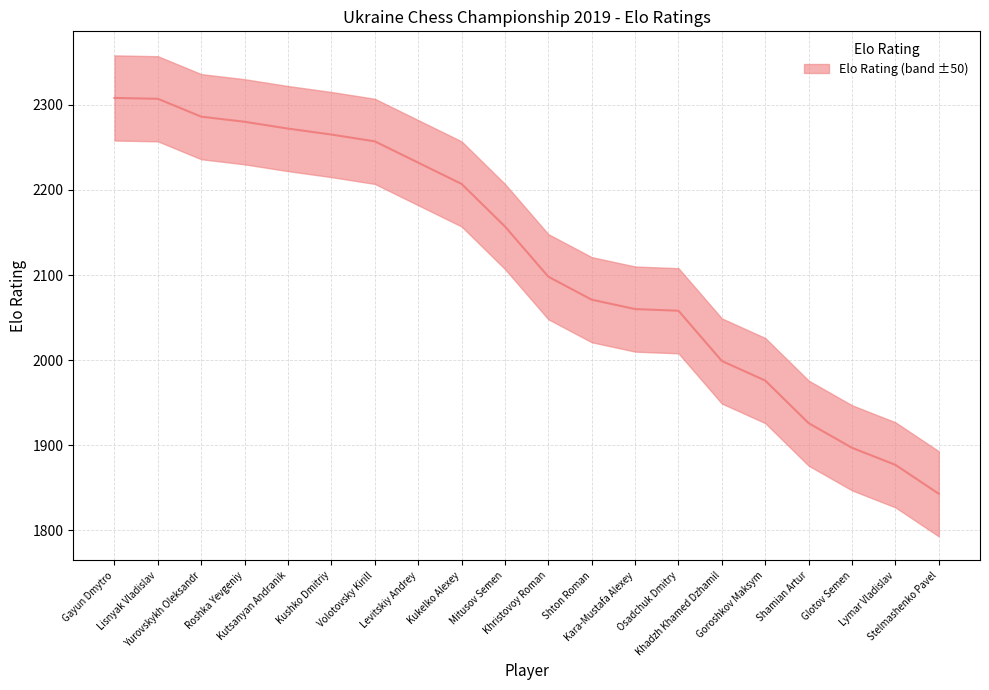

Which category has the highest value across all series?

Gayun Dmytro